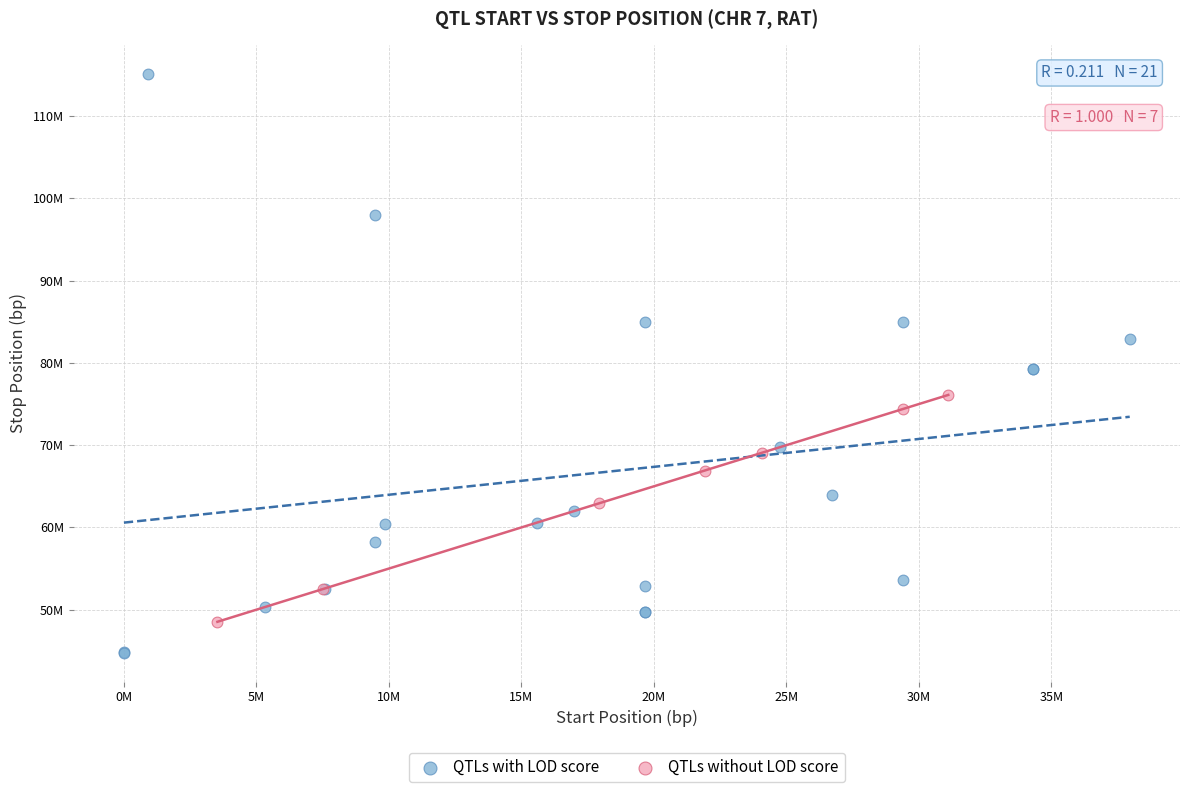

What are all the series names shown in the legend?

QTLs with LOD score, QTLs without LOD score